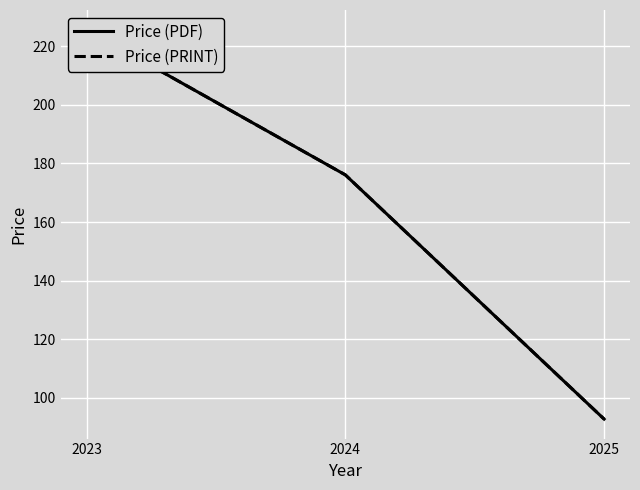

List the series in order of their peak value, lowest first.

Price (PDF), Price (PRINT)